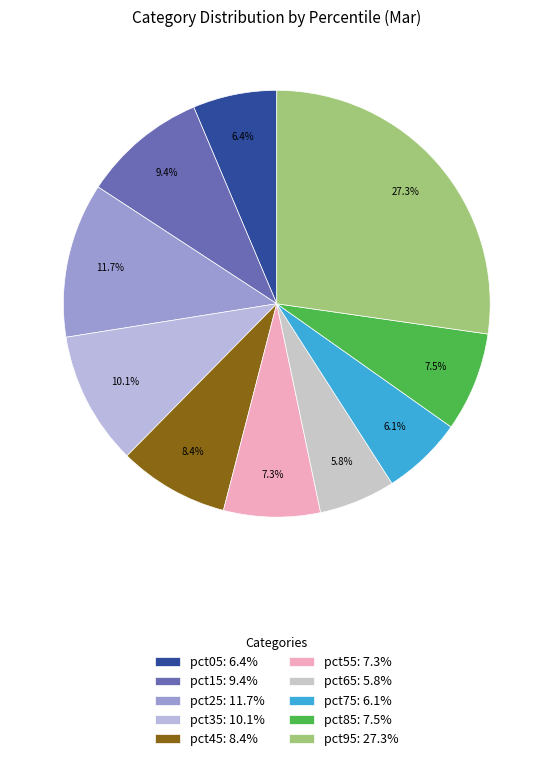

Combined, what portion of the pie is pct35 and pct05?

16.5%